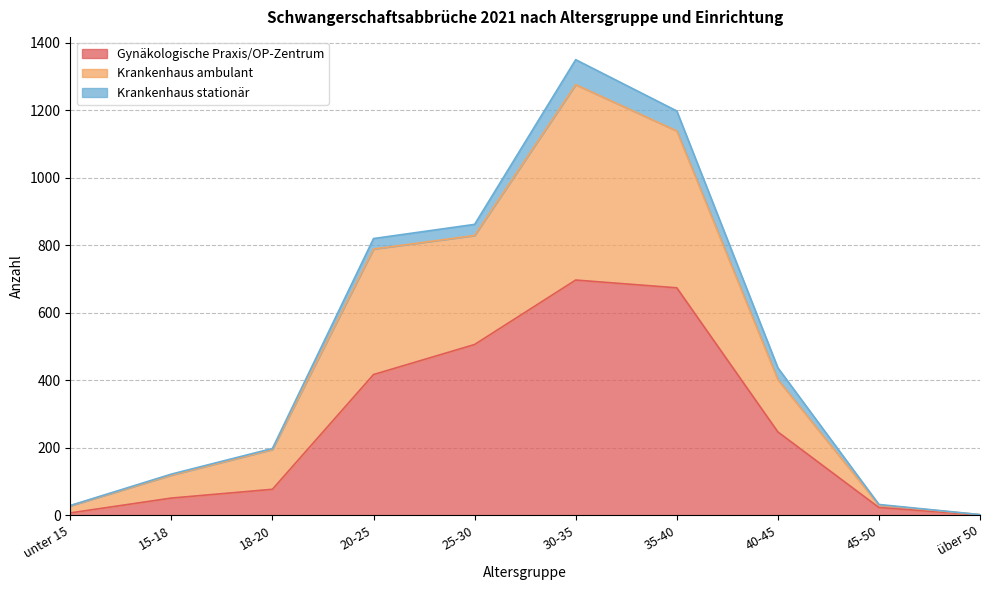

What is the maximum value for Gynäkologische Praxis/OP-Zentrum?

697